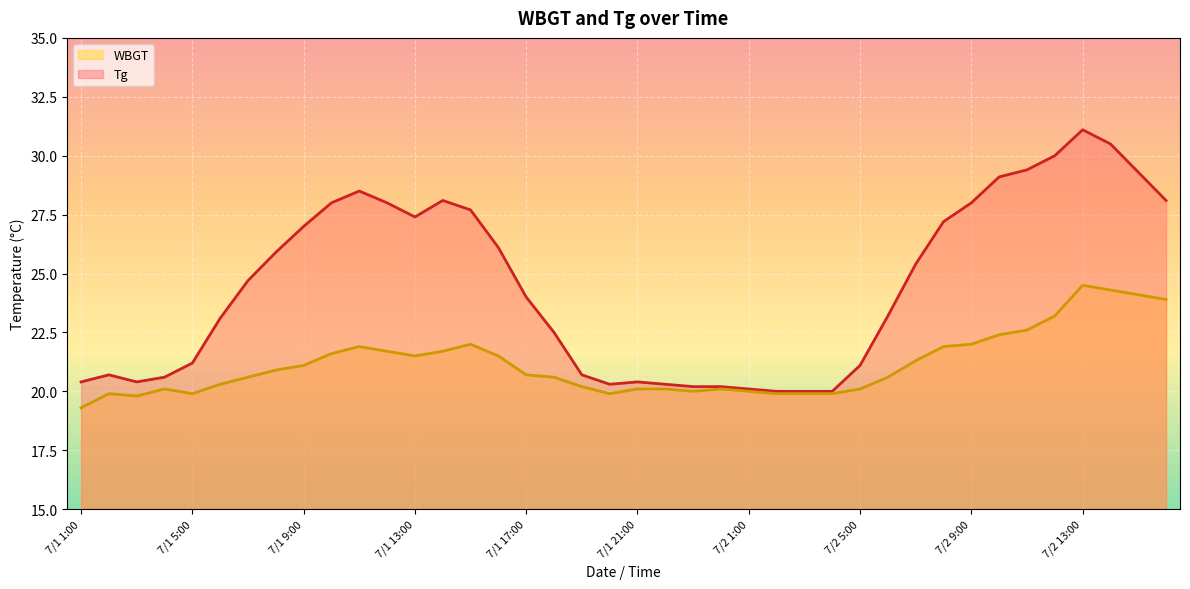

How many categories are shown in the chart?

40